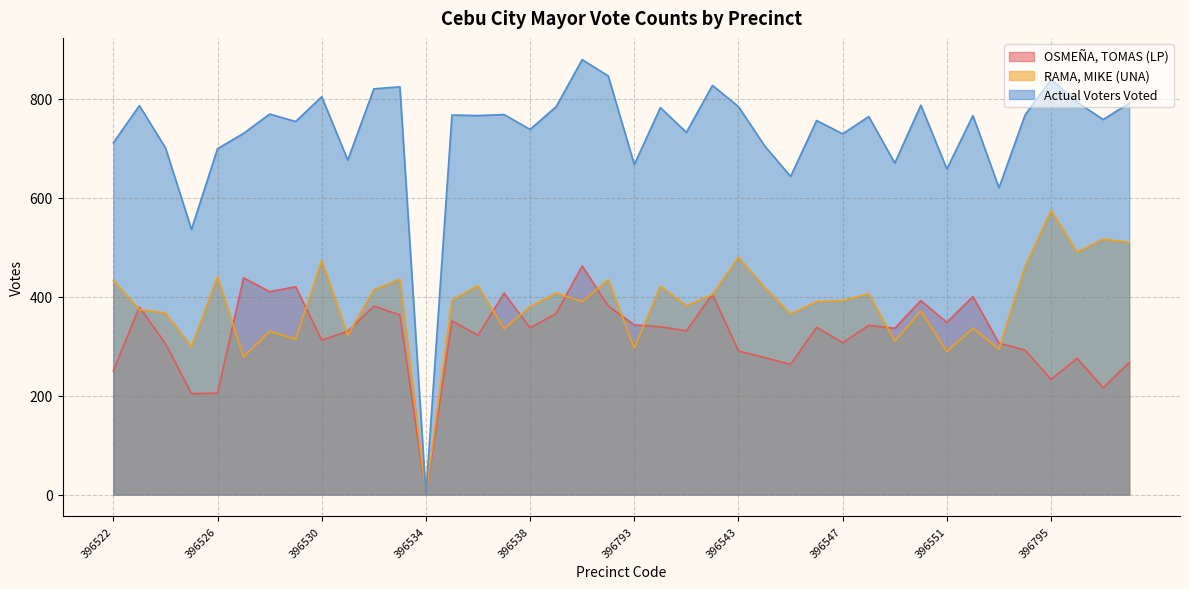

At which category does the chart reach its peak across all series?

396791